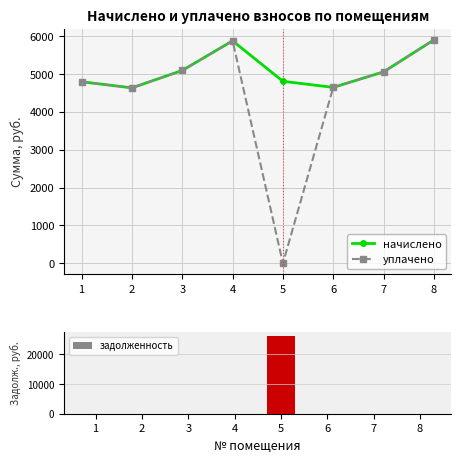

What is the value of the начислено bar at the 5th from the left?

4806.5